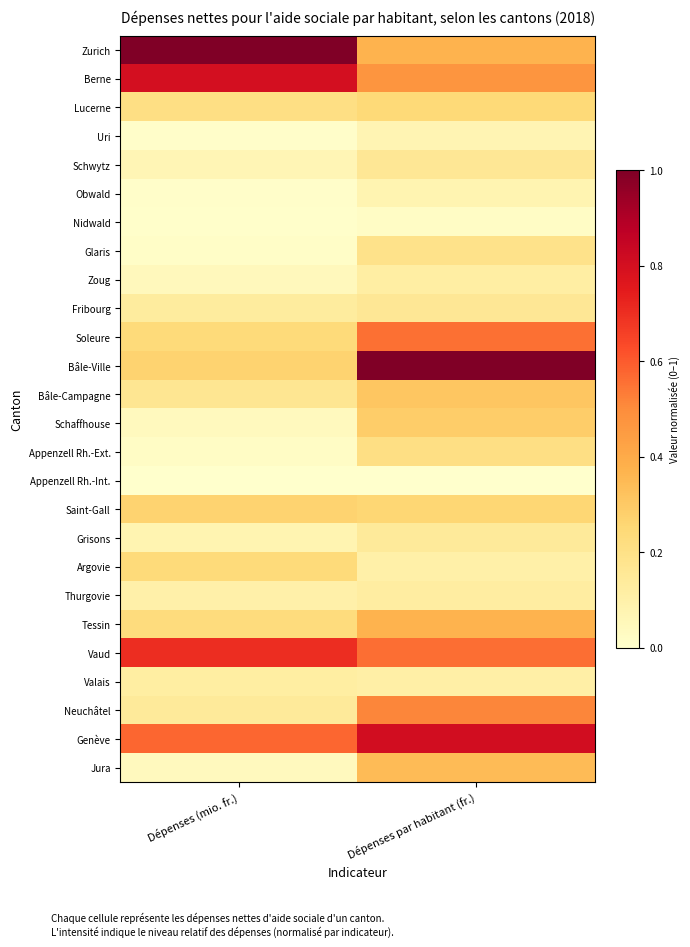

What is the total value across all series at Dépenses par habitant (fr.)?

7.6